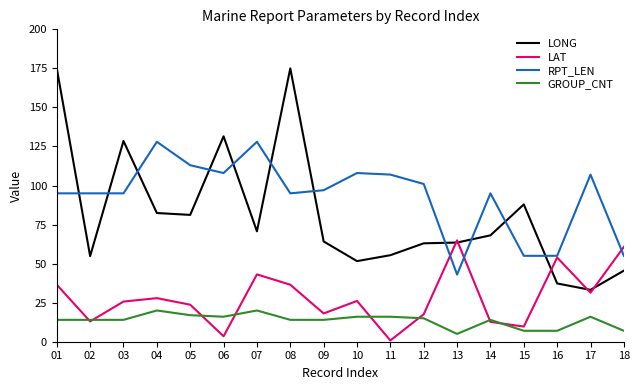

At which category does the chart reach its minimum across all series?

11